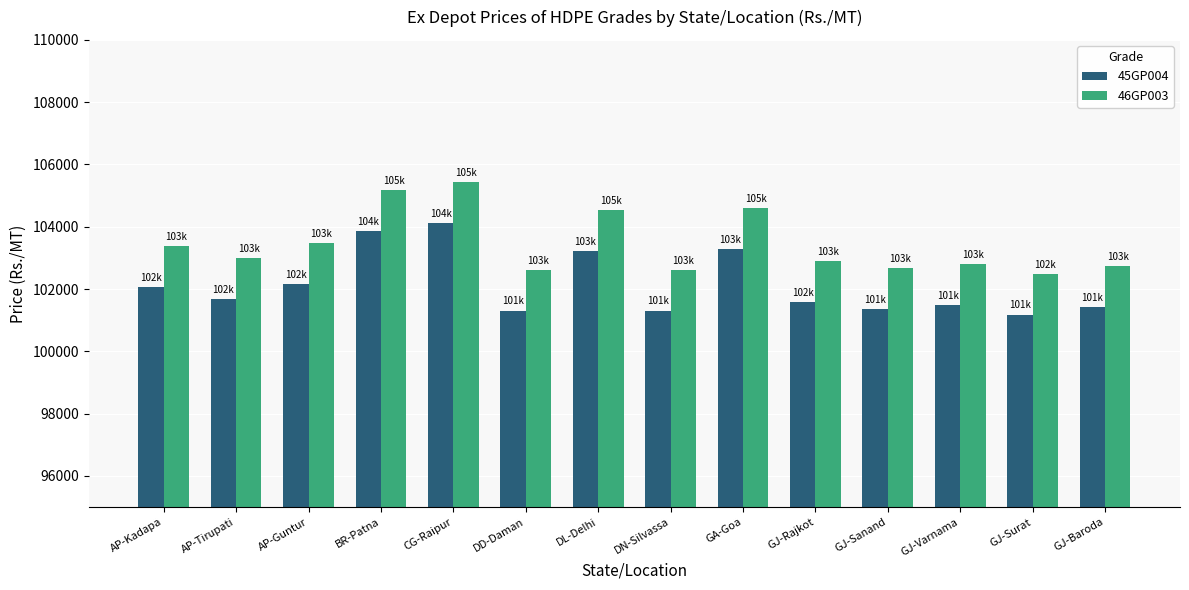

Which category has the highest value in the 46GP003 series?

CG-Raipur